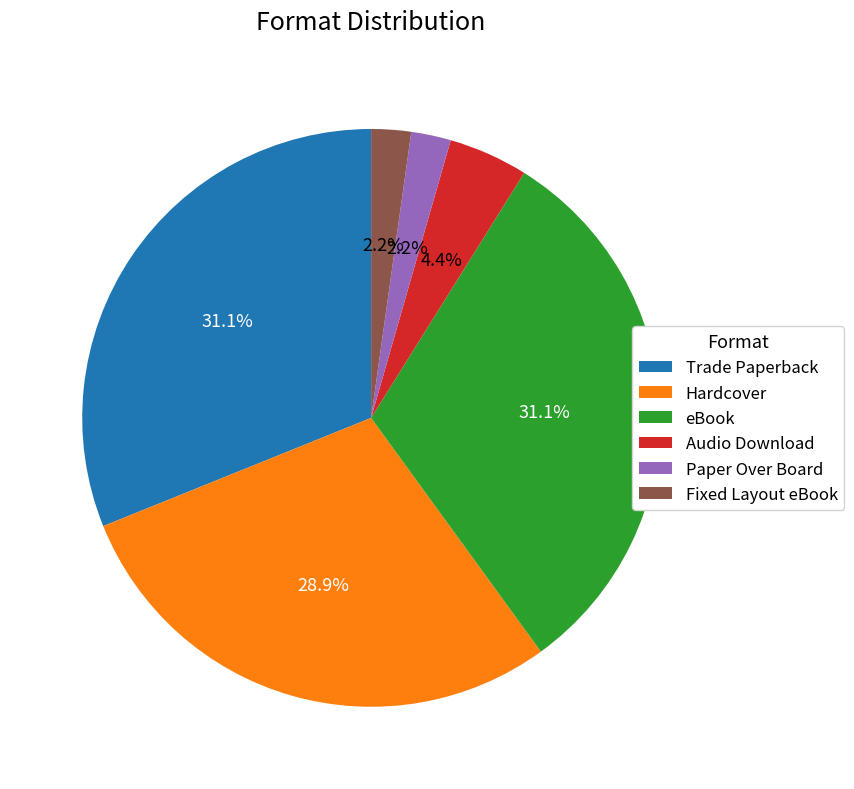

How much of the chart is everything except Fixed Layout eBook?

97.8%